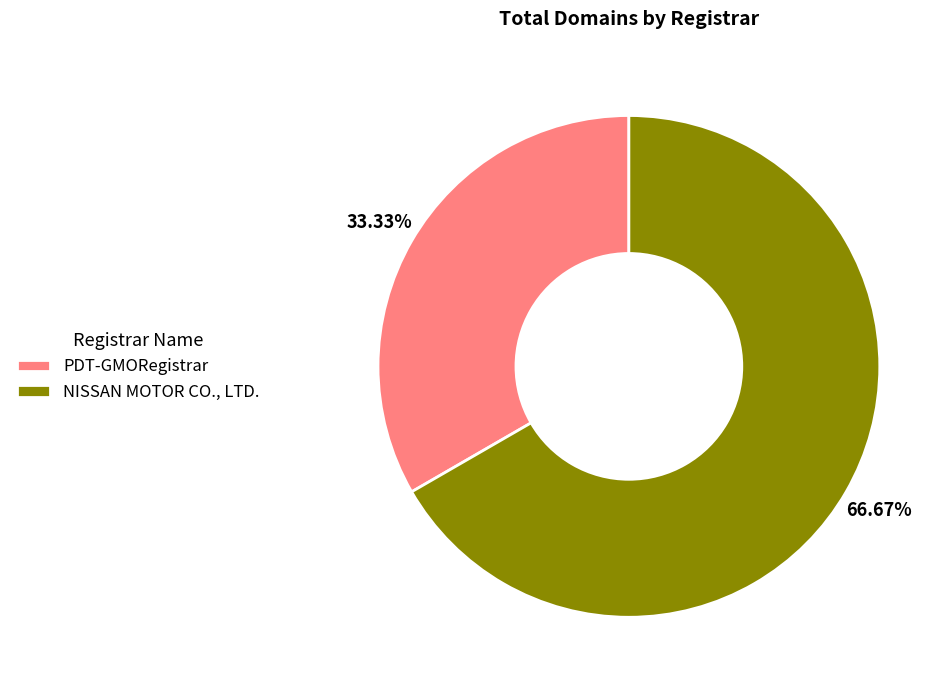

What is the smallest slice in the pie chart?

PDT-GMORegistrar